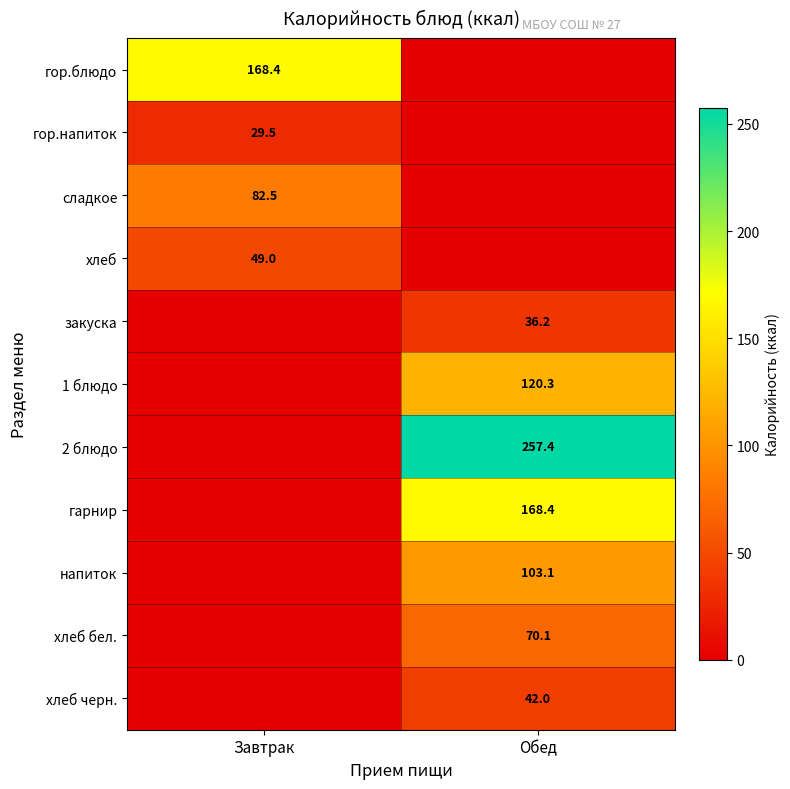

The 1 блюдо series shows 120.3 at Обед. True or false?

True